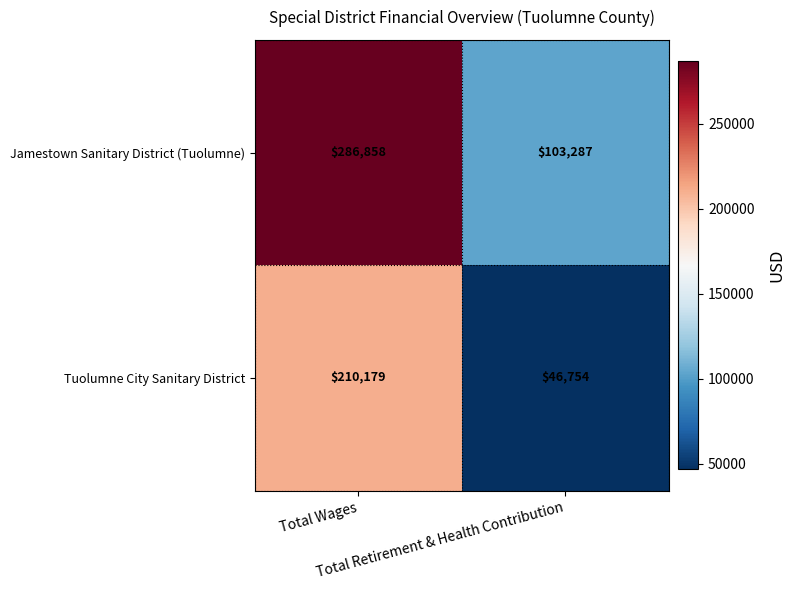

What is the greatest value displayed?

286858